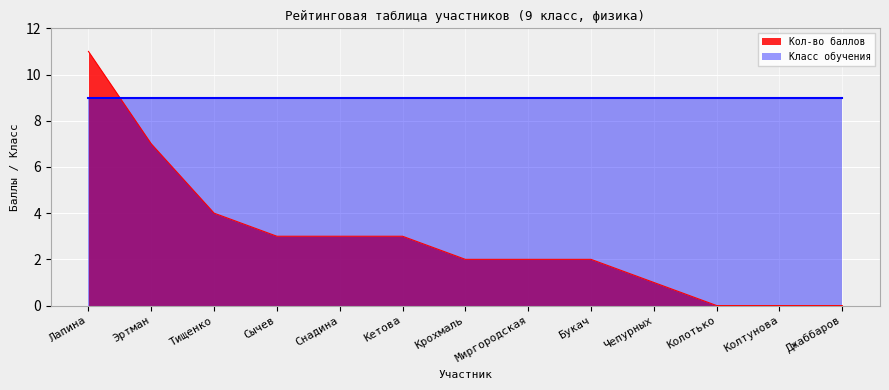

How many categories are shown in the chart?

13